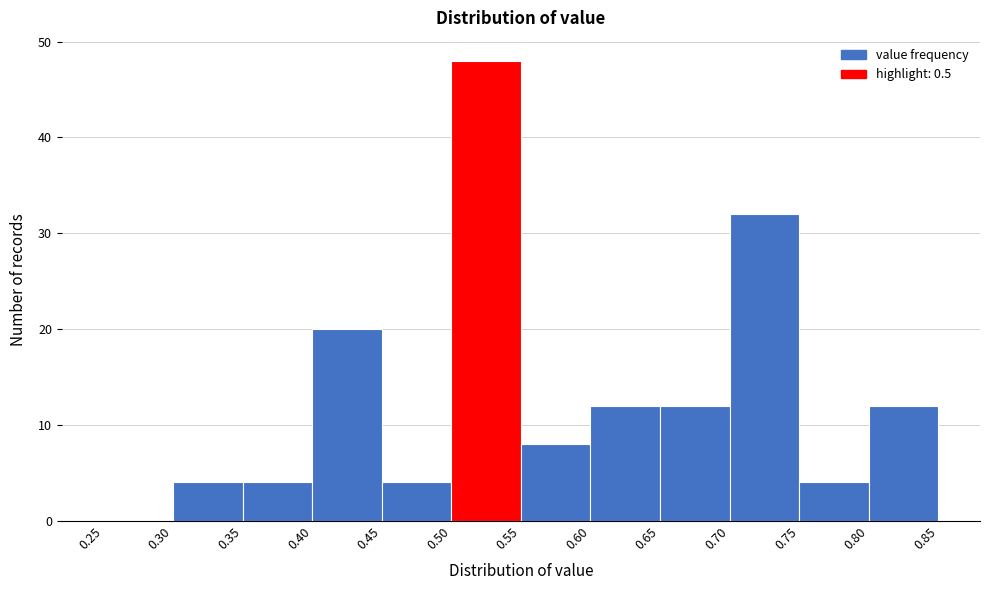

Reading left to right, transcribe this chart: for each bar, give the range it covers on the x-axis and its height. The values are not printed on the chart, so give them approximately, as read against the axis.

0.25 to 0.30: 0
0.30 to 0.35: 4
0.35 to 0.40: 4
0.40 to 0.45: 20
0.45 to 0.50: 4
0.50 to 0.55: 48
0.55 to 0.60: 8
0.60 to 0.65: 12
0.65 to 0.70: 12
0.70 to 0.75: 32
0.75 to 0.80: 4
0.80 to 0.85: 12